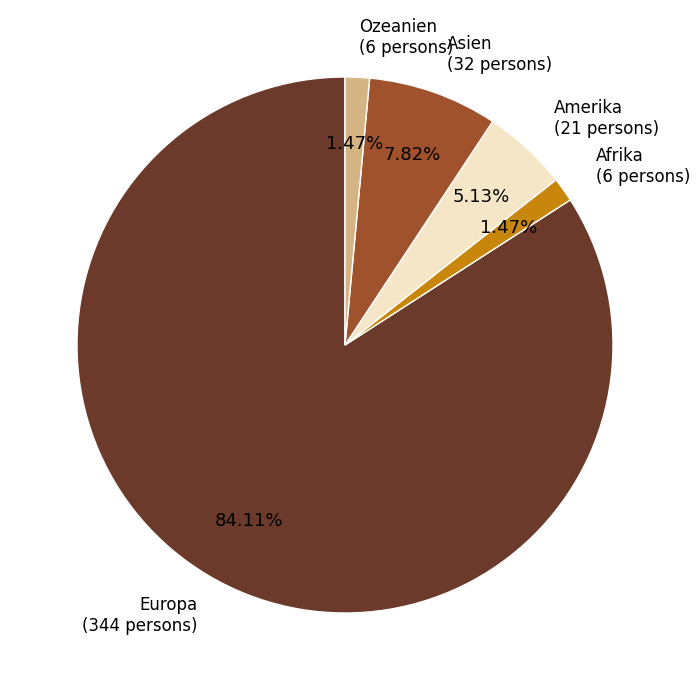

Which category accounts for the majority?

Europa